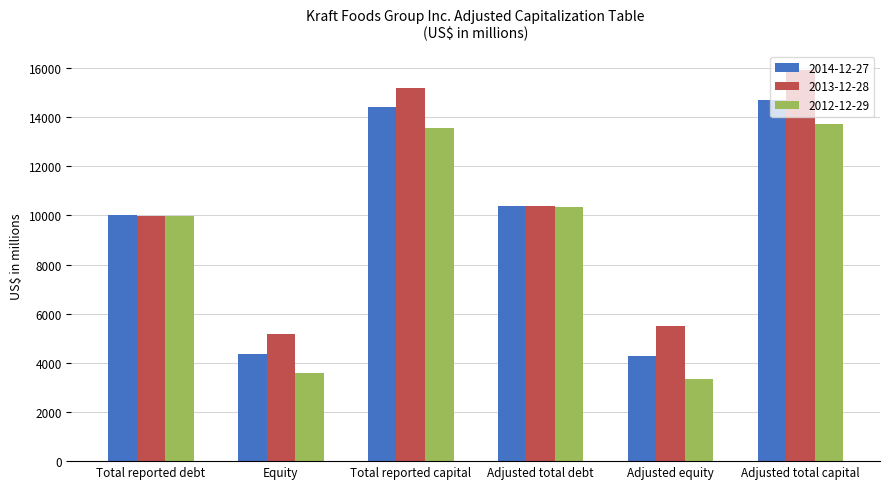

At which label is 2013-12-28 closest to 10544?

Adjusted total debt